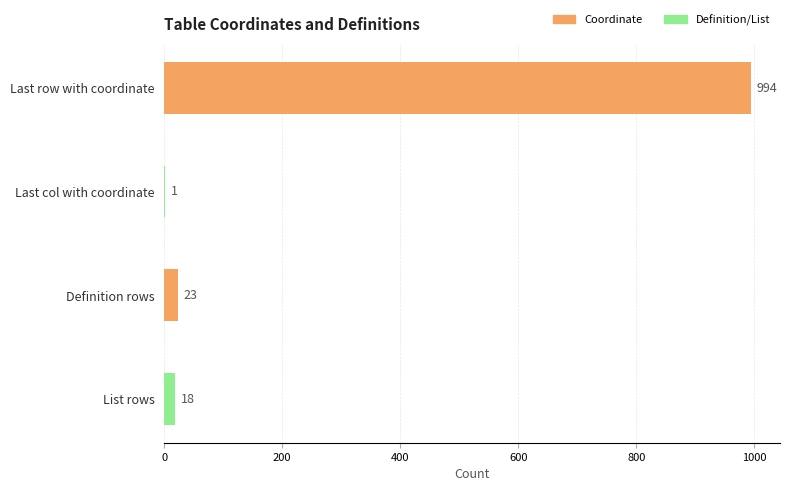

What is the greatest value displayed?

994